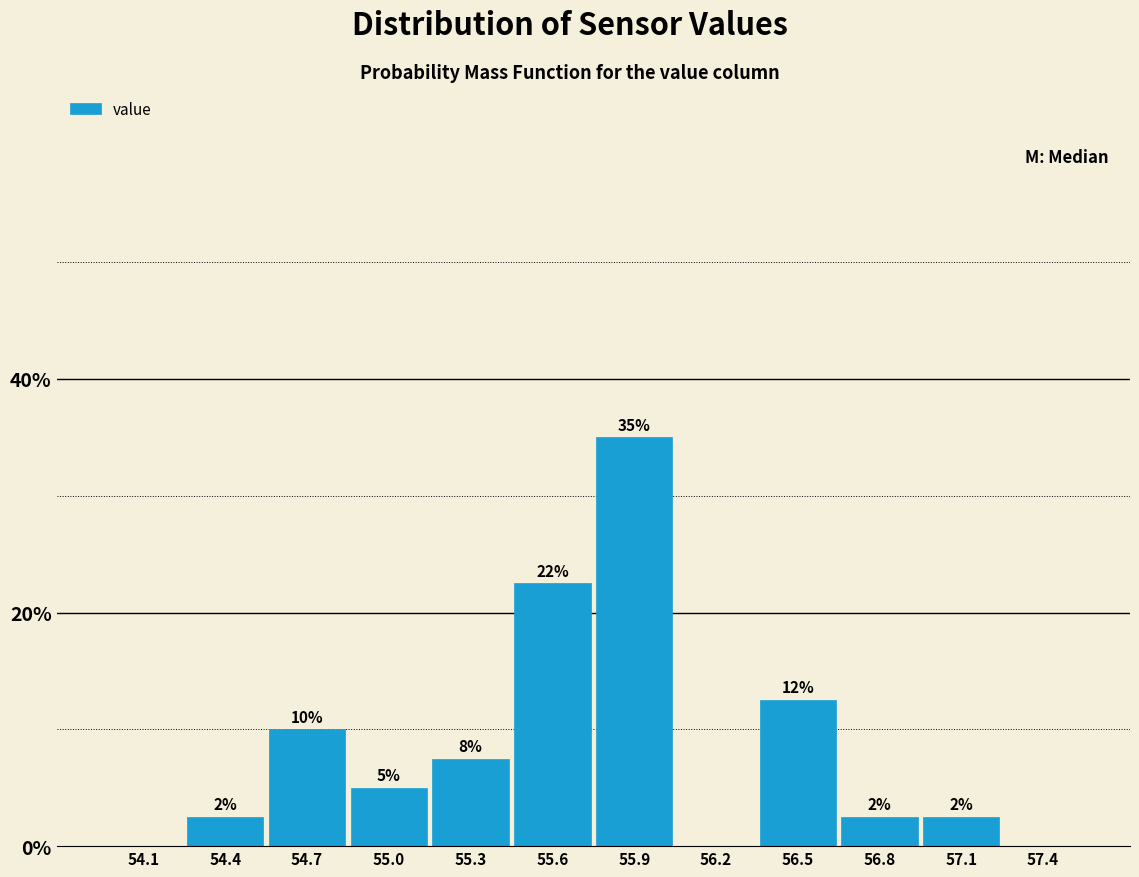

Are the bars horizontal?

No